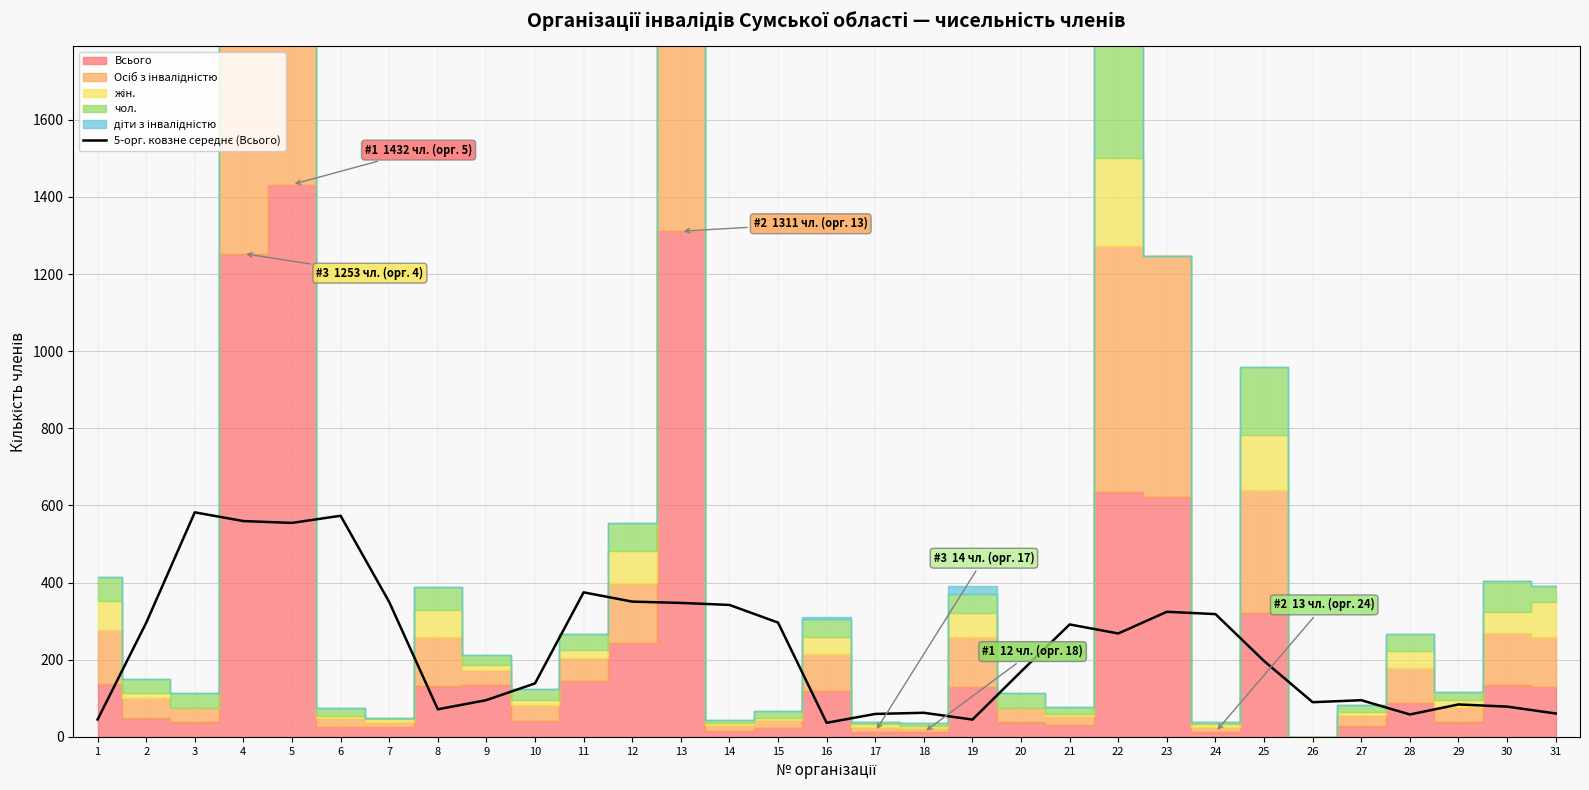

What is the approximate value at 29?

84.2